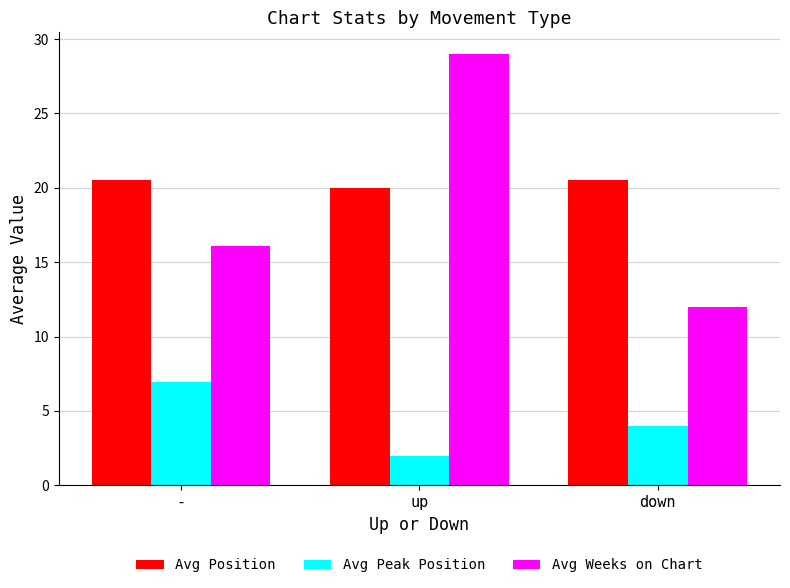

What is the label of the 2nd bar from the left?

up